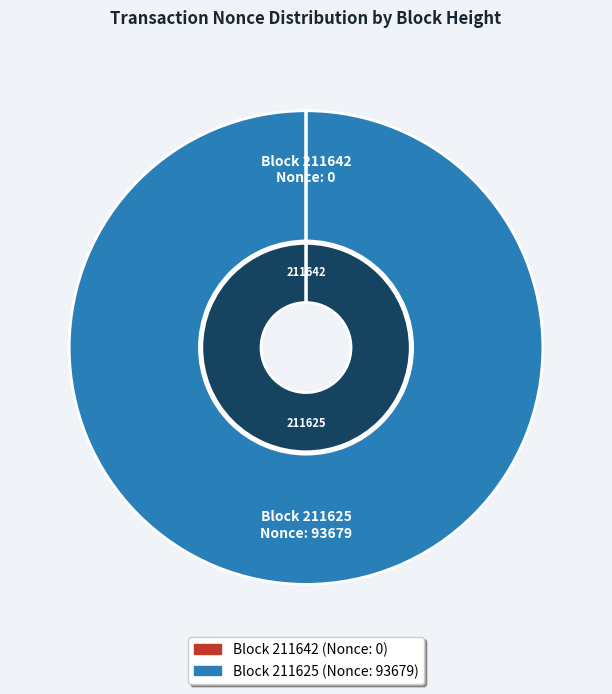

To the nearest percent, what is the difference between the largest and smallest slice percentages?

100%